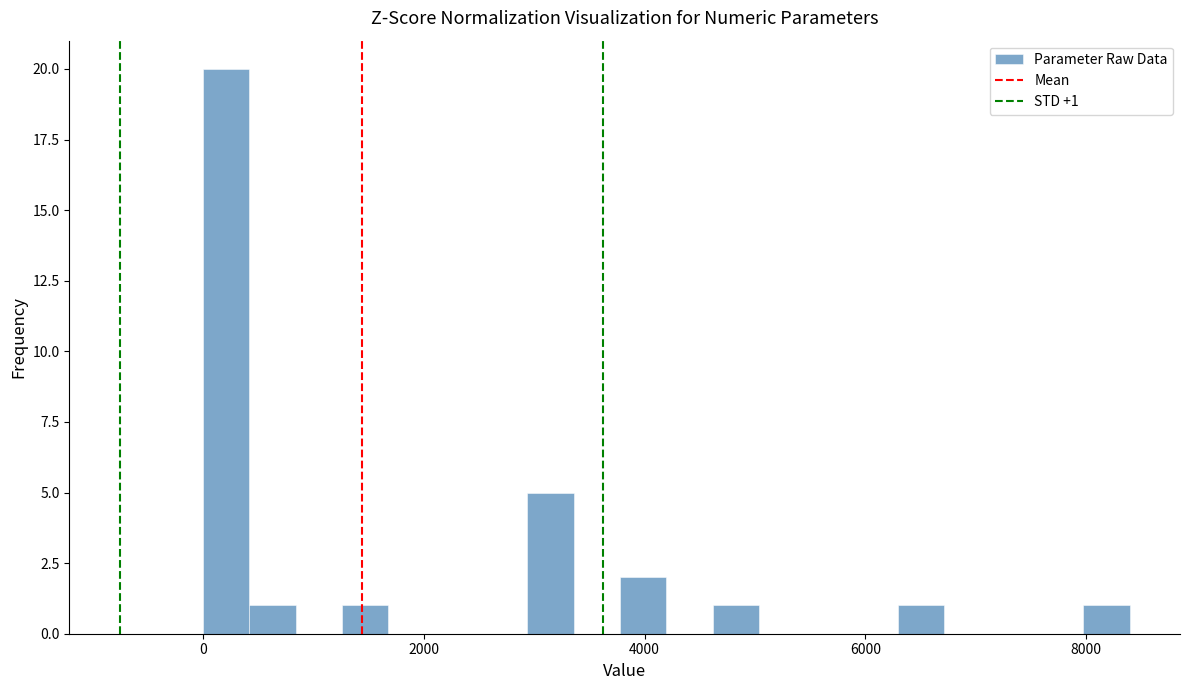

Around what value on the x-axis is the tallest bar? Give the approximate position of its centre, as read against the axis.

200